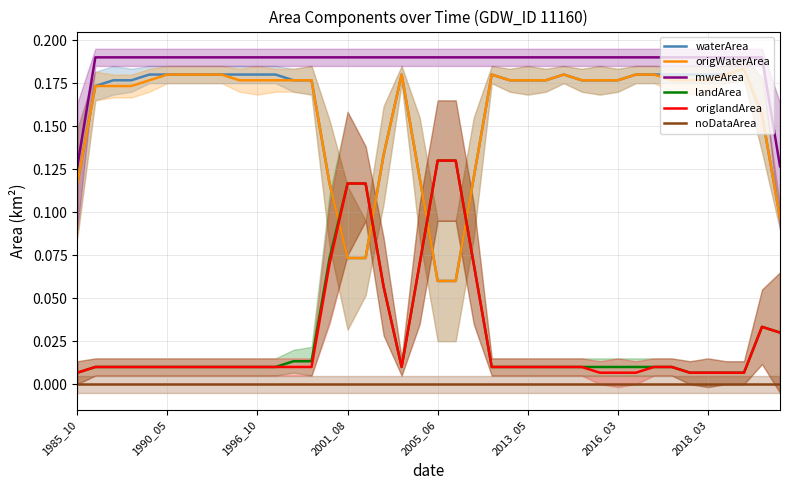

How many times do waterArea and origlandArea cross each other?

4